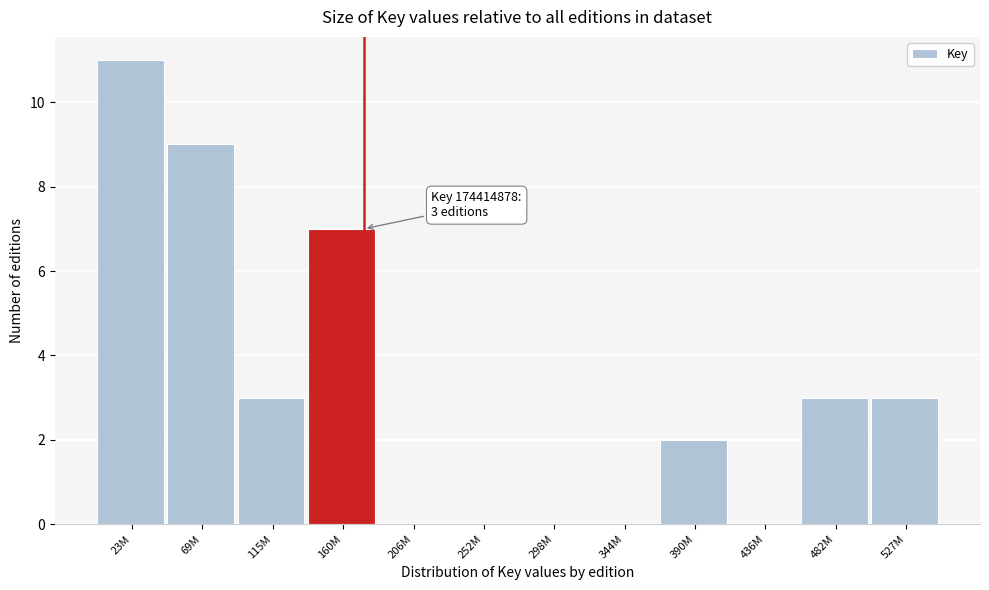

Reading right to left, transcribe all the data shown in this chart.

527M=3	482M=3	436M=0	390M=2	344M=0	298M=0	252M=0	206M=0	160M=7	115M=3	69M=9	23M=11